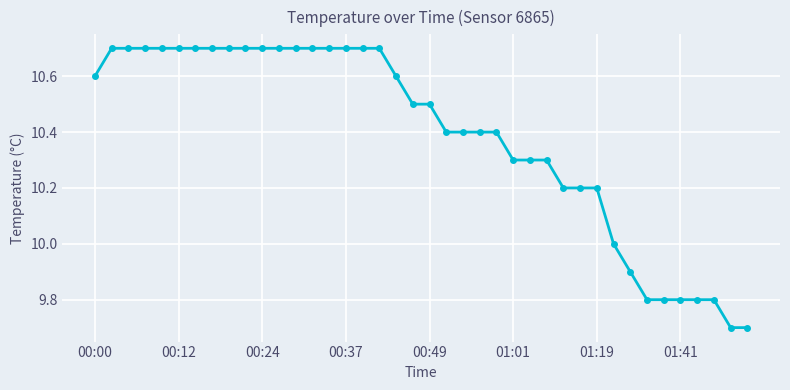

What is the value of the 7th point from the left?

10.7